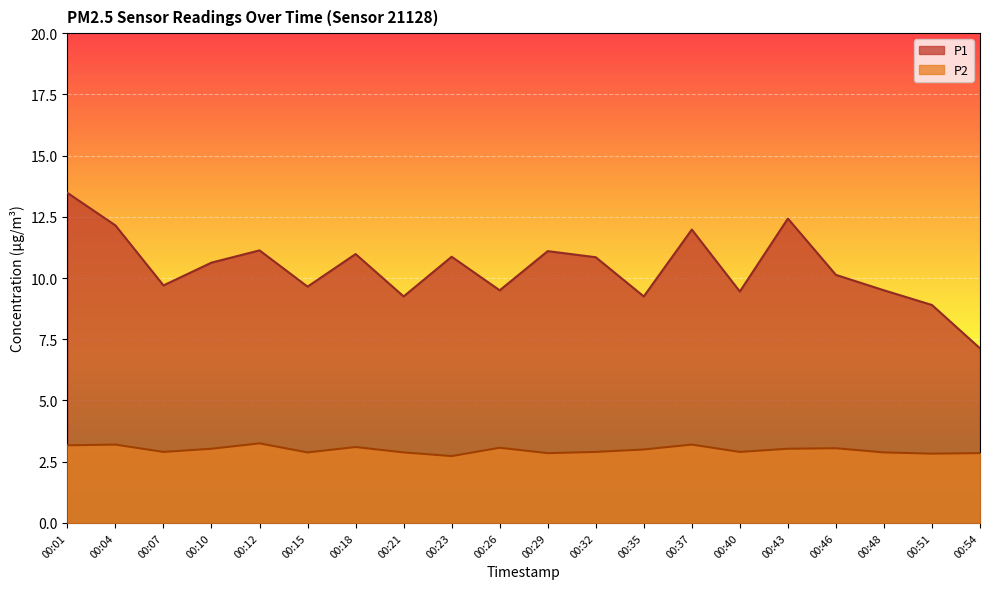

Reading left to right, transcribe all the data shown in this chart.

P1: 00:01=13.5	00:04=12.2	00:07=9.7	00:10=10.6	00:12=11.1	00:15=9.7	00:18=11.0	00:21=9.2	00:23=10.9	00:26=9.5	00:29=11.1	00:32=10.8	00:35=9.2	00:37=12.0	00:40=9.4	00:43=12.4	00:46=10.1	00:48=9.5	00:51=8.9	00:54=7.1
P2: 00:01=3.2	00:04=3.2	00:07=2.9	00:10=3.0	00:12=3.2	00:15=2.9	00:18=3.1	00:21=2.9	00:23=2.7	00:26=3.1	00:29=2.9	00:32=2.9	00:35=3.0	00:37=3.2	00:40=2.9	00:43=3.0	00:46=3.0	00:48=2.9	00:51=2.8	00:54=2.9